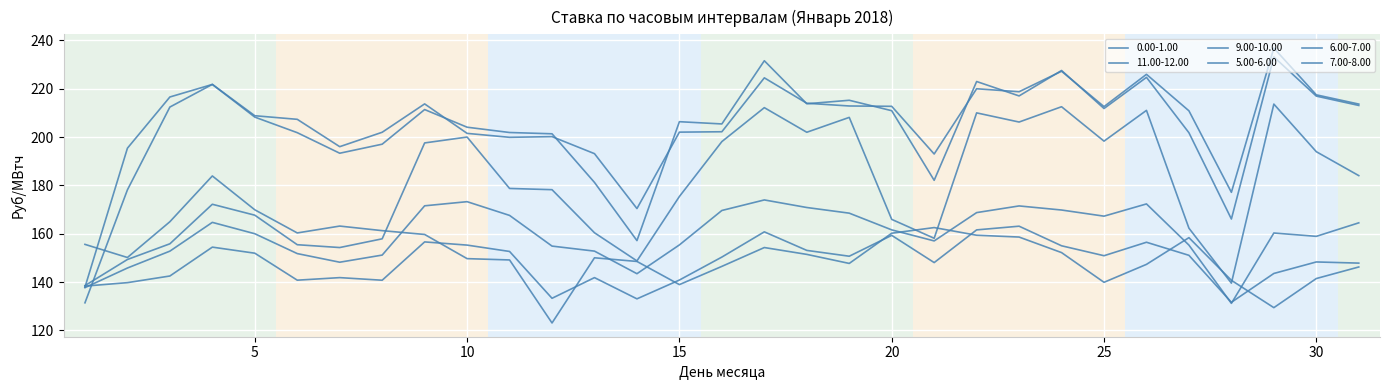

At which category is the sum across all series the highest?

17